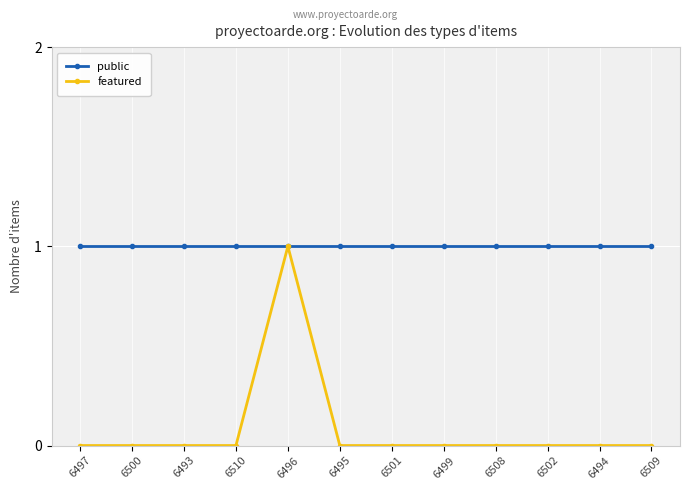

List the series in order of their overall mean, lowest first.

featured, public